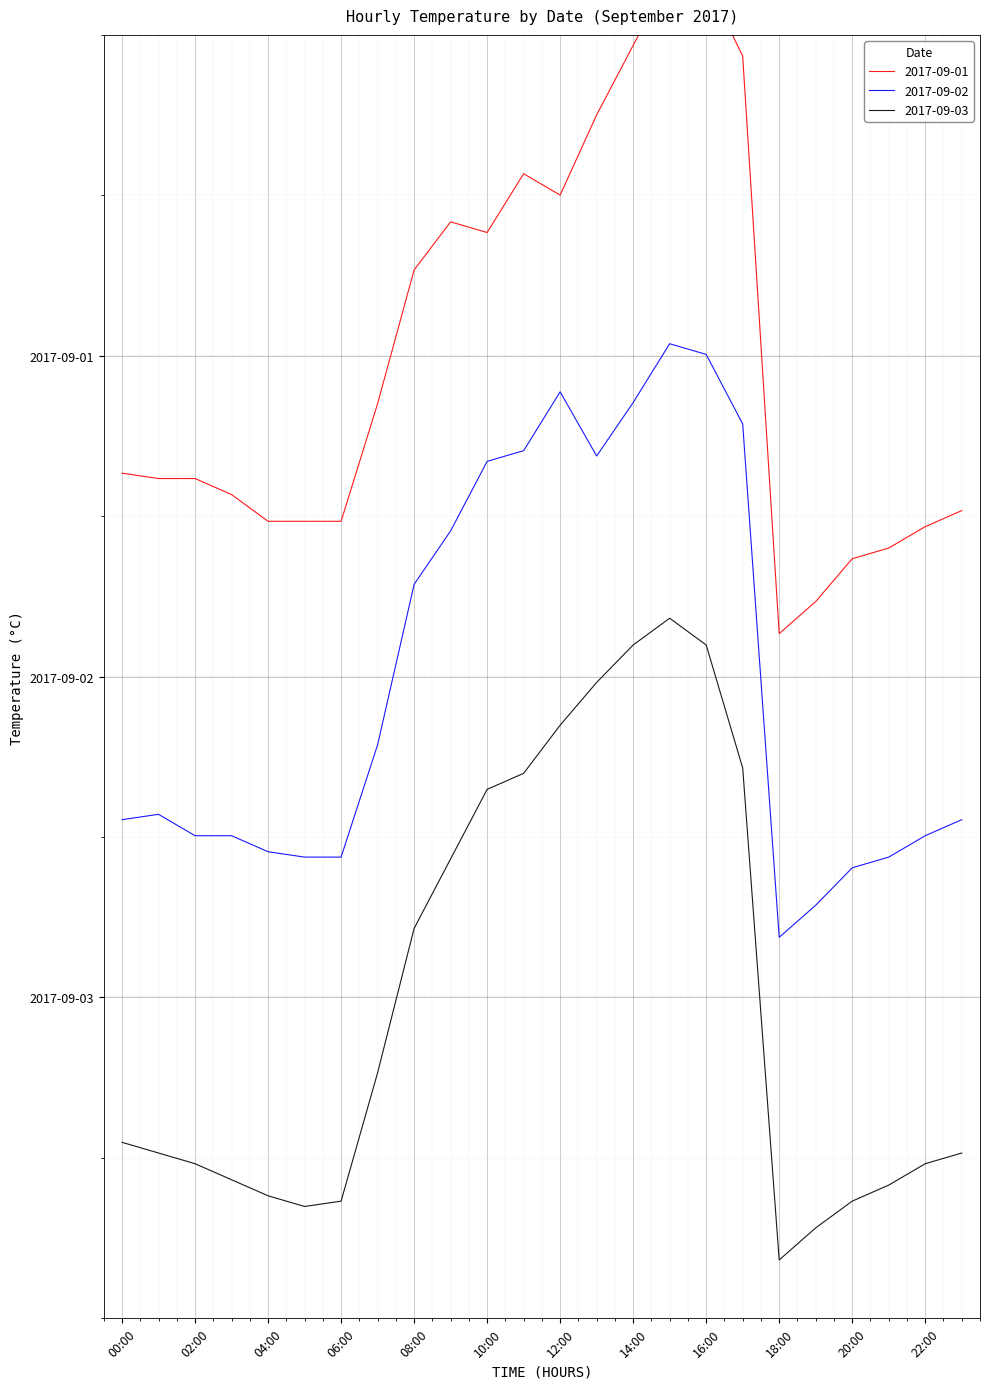

Is this an area chart (filled region under the line)?

No